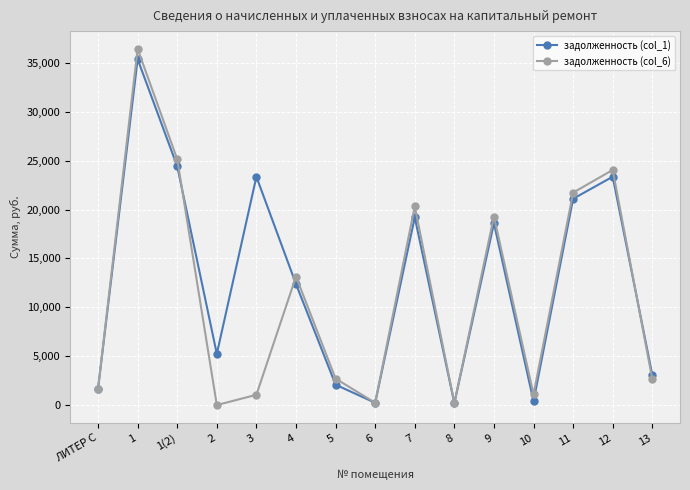

What are all the series names shown in the legend?

задолженность (col_1), задолженность (col_6)